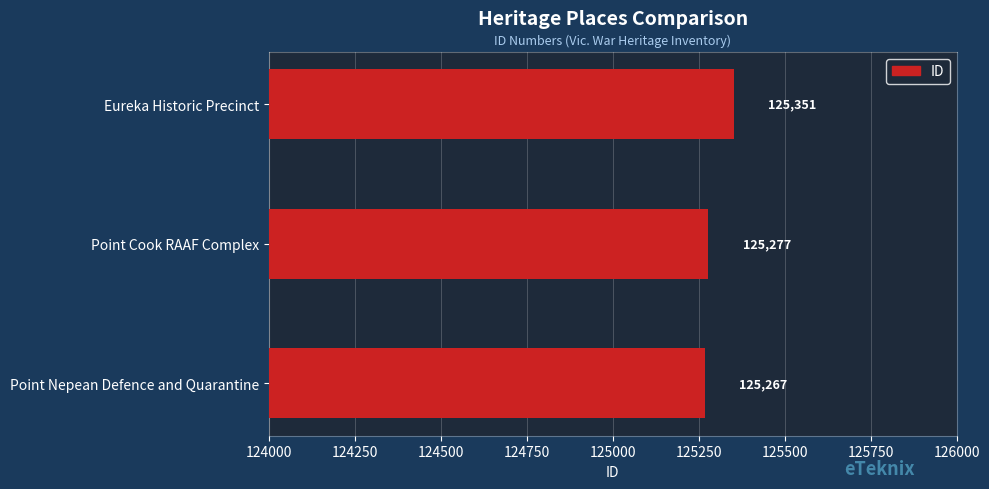

What is the change in value from Point Nepean Defence and Quarantine to Point Cook RAAF Complex?

+10